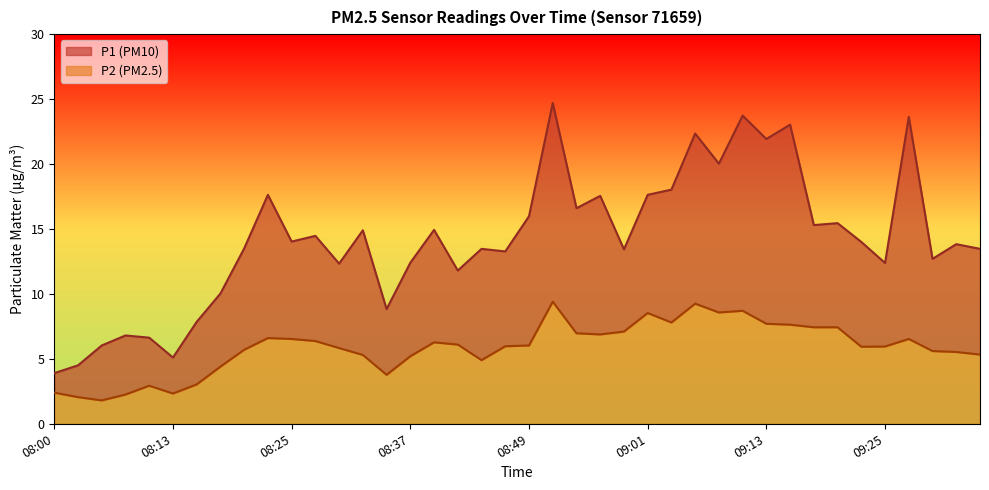

Rank the series at 08:51 from lowest to highest value.

P2, P1